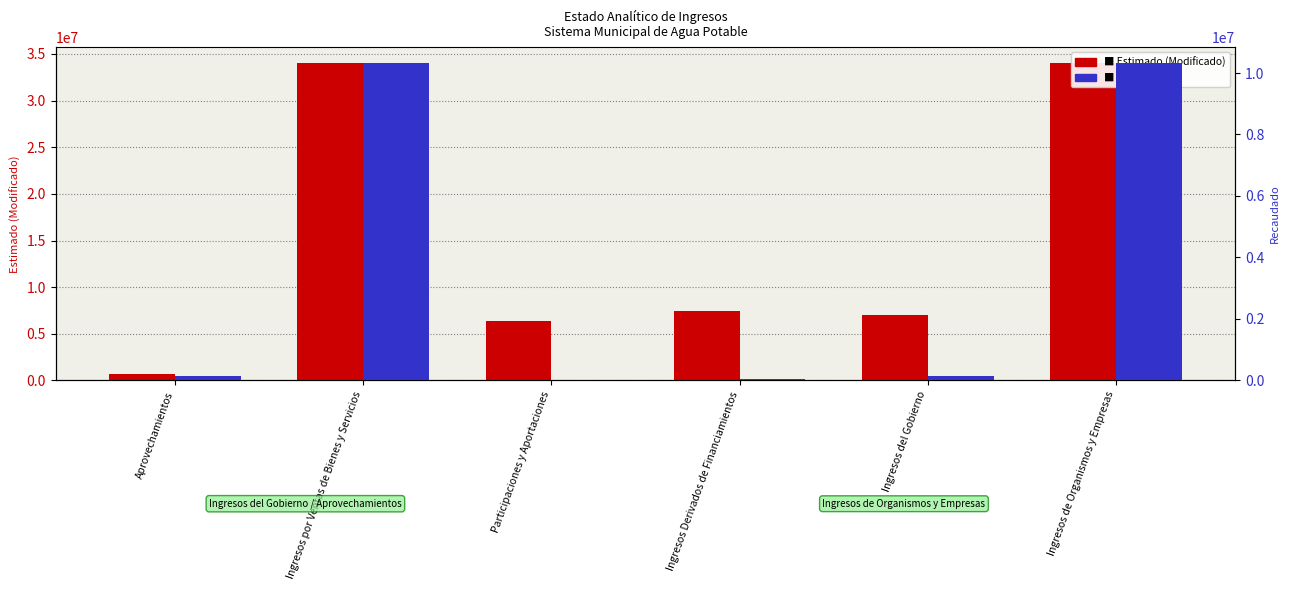

What is the total value across all series at Ingresos del Gobierno?

7199018.5